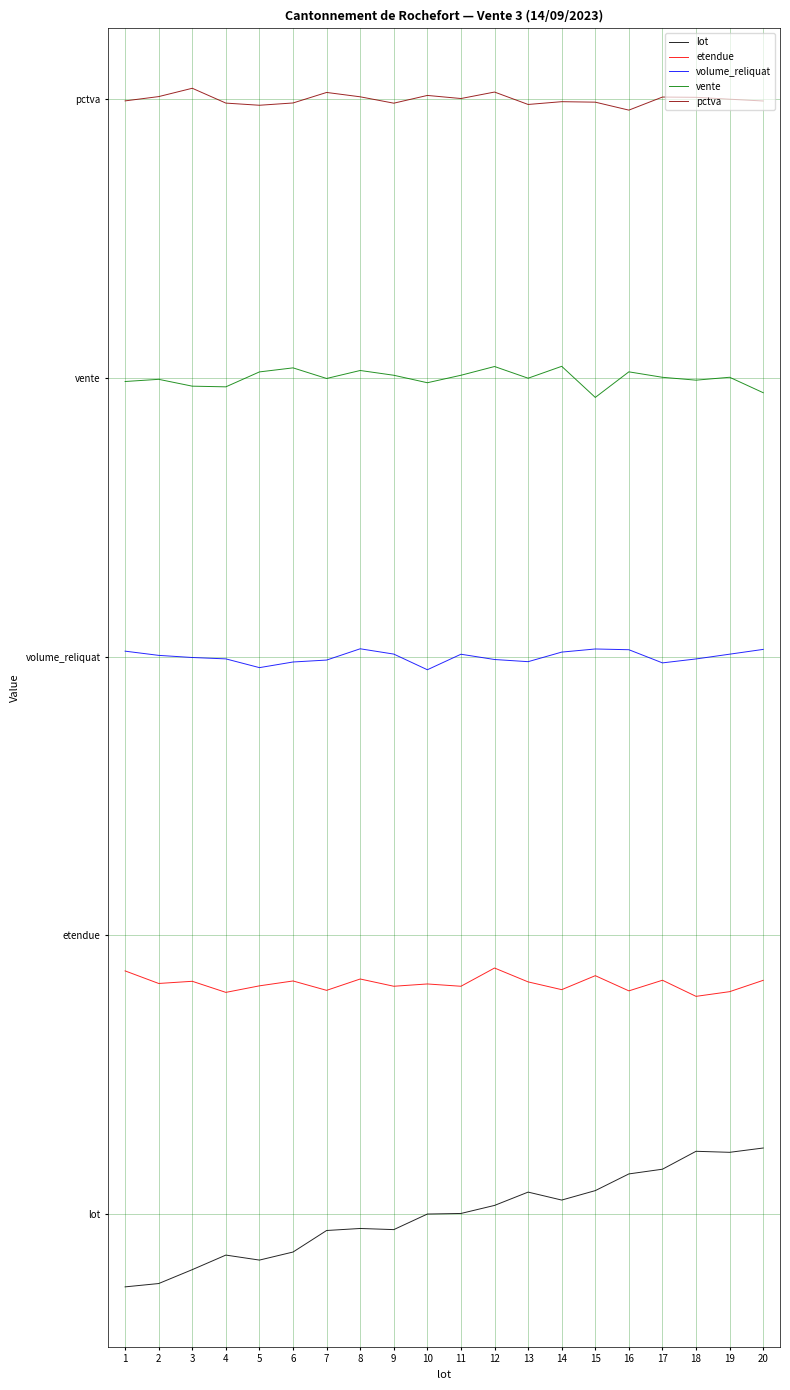

Does the chart have visible grid lines?

Yes